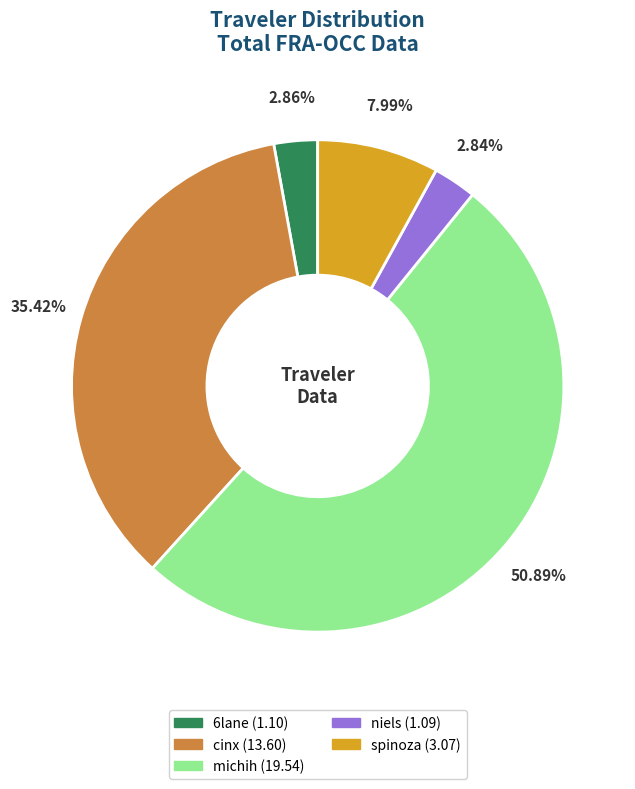

The niels slice represents 3% of the pie. True or false?

True